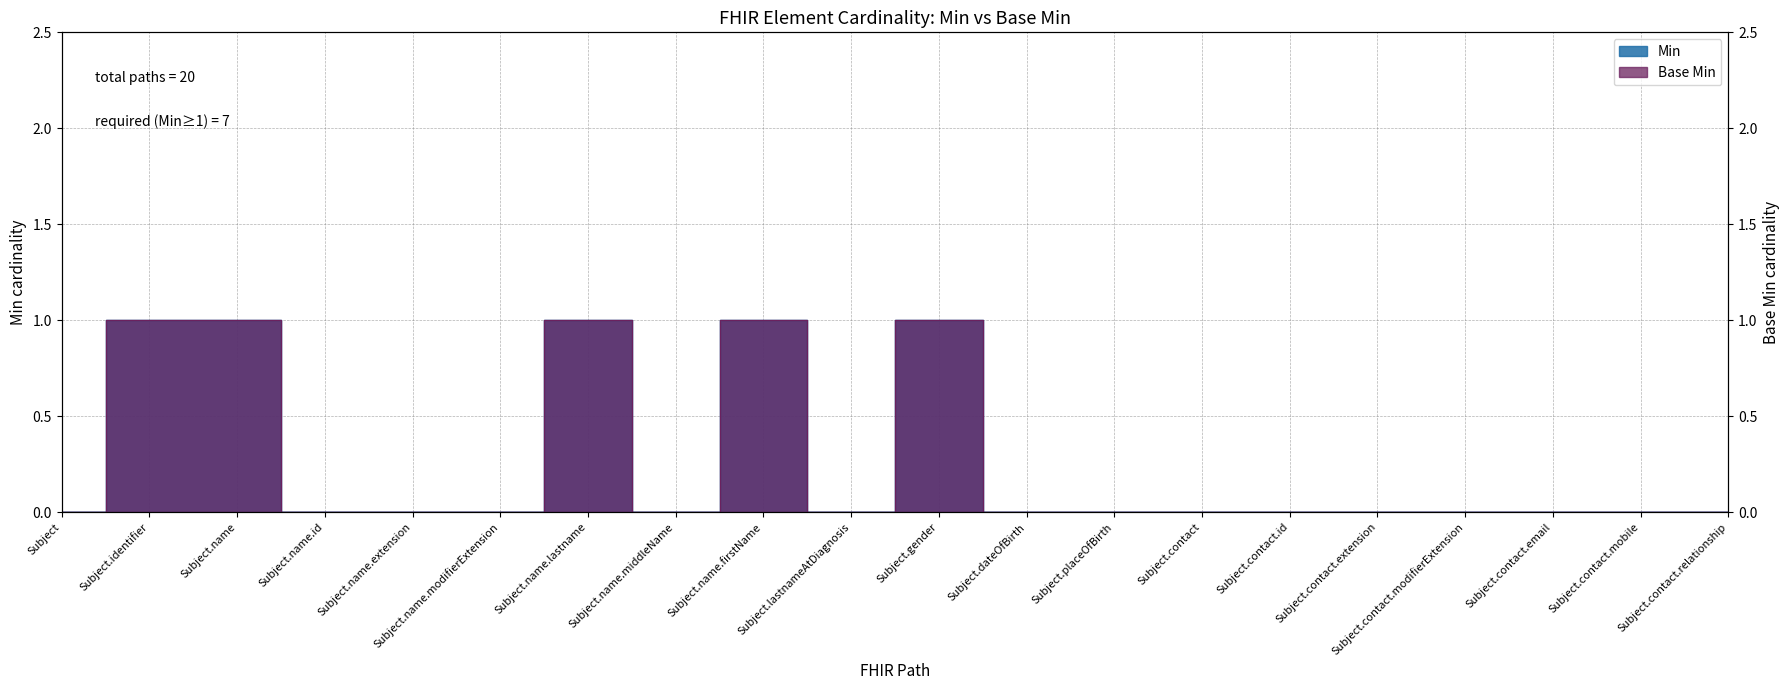

Which category has the highest value across all series?

Subject.identifier